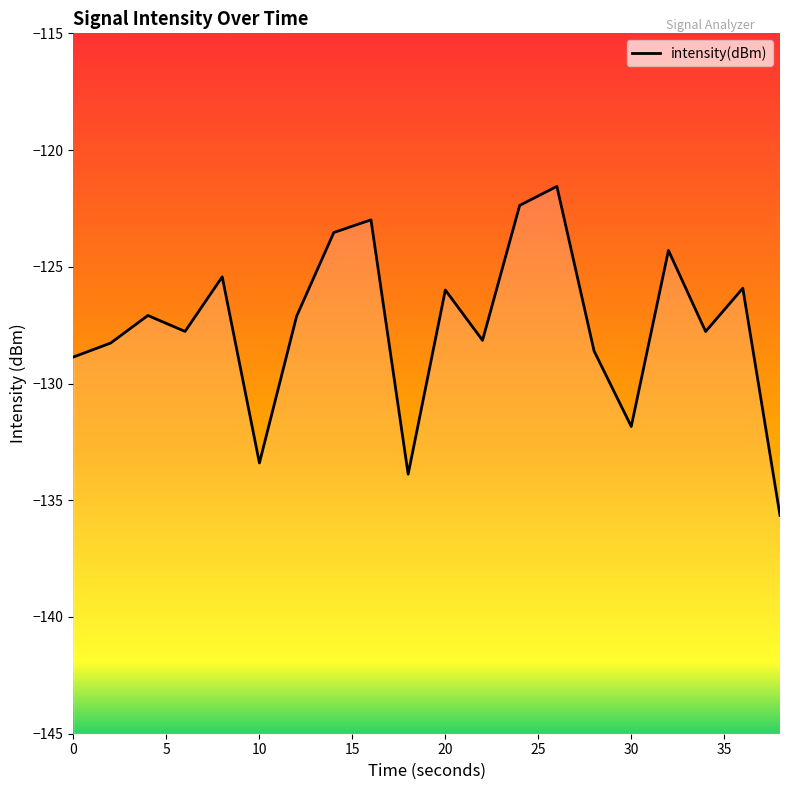

What is the smallest value displayed?

-135.6